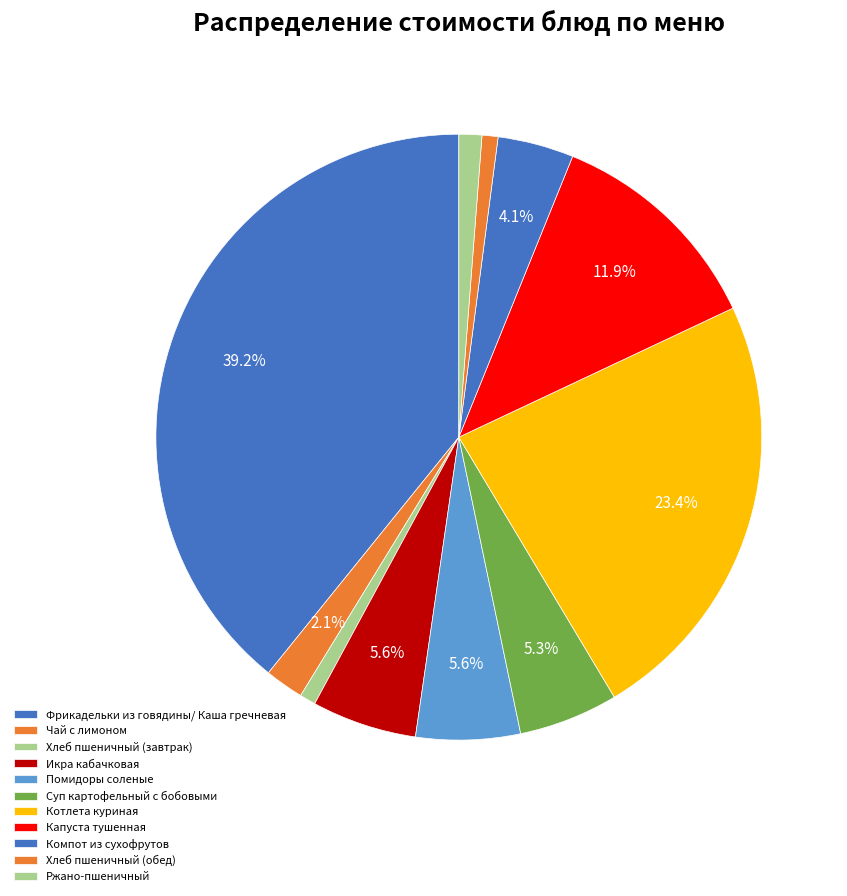

To the nearest percent, what percentage of the pie is Котлета куриная?

23%